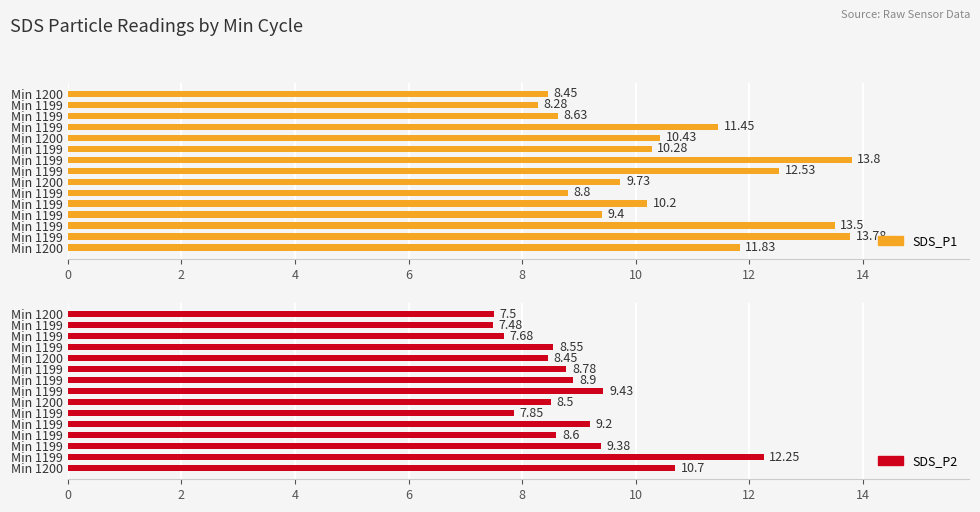

Reading left to right, transcribe all the data shown in this chart.

SDS_P1: 11.8	13.8	13.5	9.4	10.2	8.8	9.7	12.5	13.8	10.3	10.4	11.4	8.6	8.3	8.4
SDS_P2: 10.7	12.2	9.4	8.6	9.2	7.8	8.5	9.4	8.9	8.8	8.4	8.6	7.7	7.5	7.5